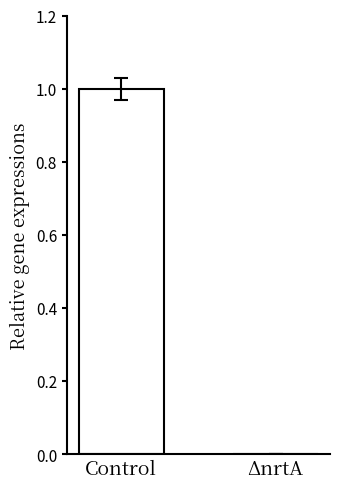

Is it true that the value at ΔnrtA is 0?

True